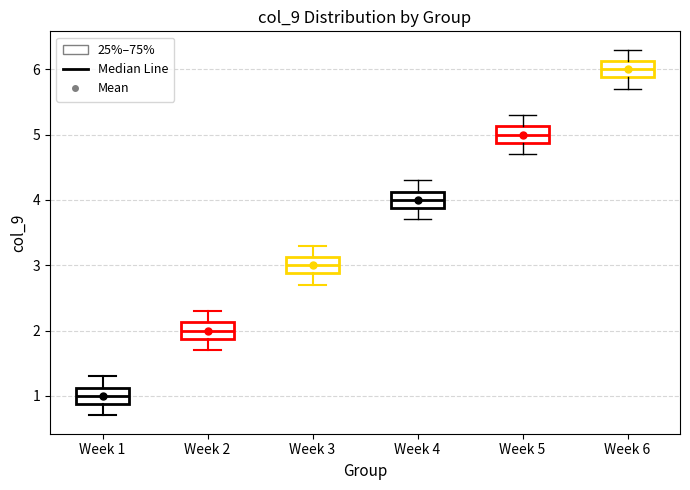

Where does the upper whisker of the box for Week 4 end on the y-axis? The values are not printed on the chart, so give them approximately, as read against the axis.

4.3